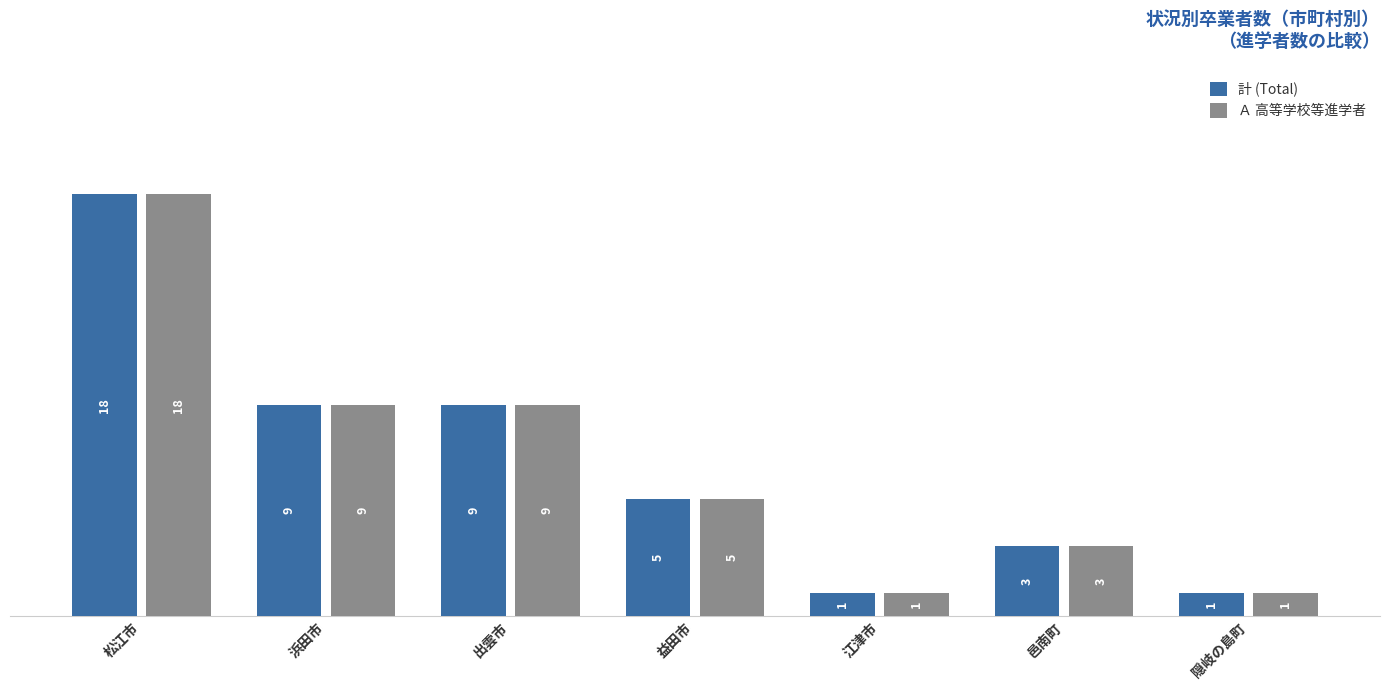

The 計 (Total) series shows 26 at 松江市. True or false?

False